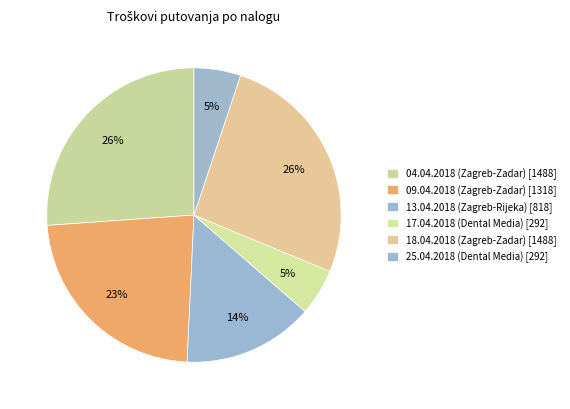

Count the number of slices in the pie.

6